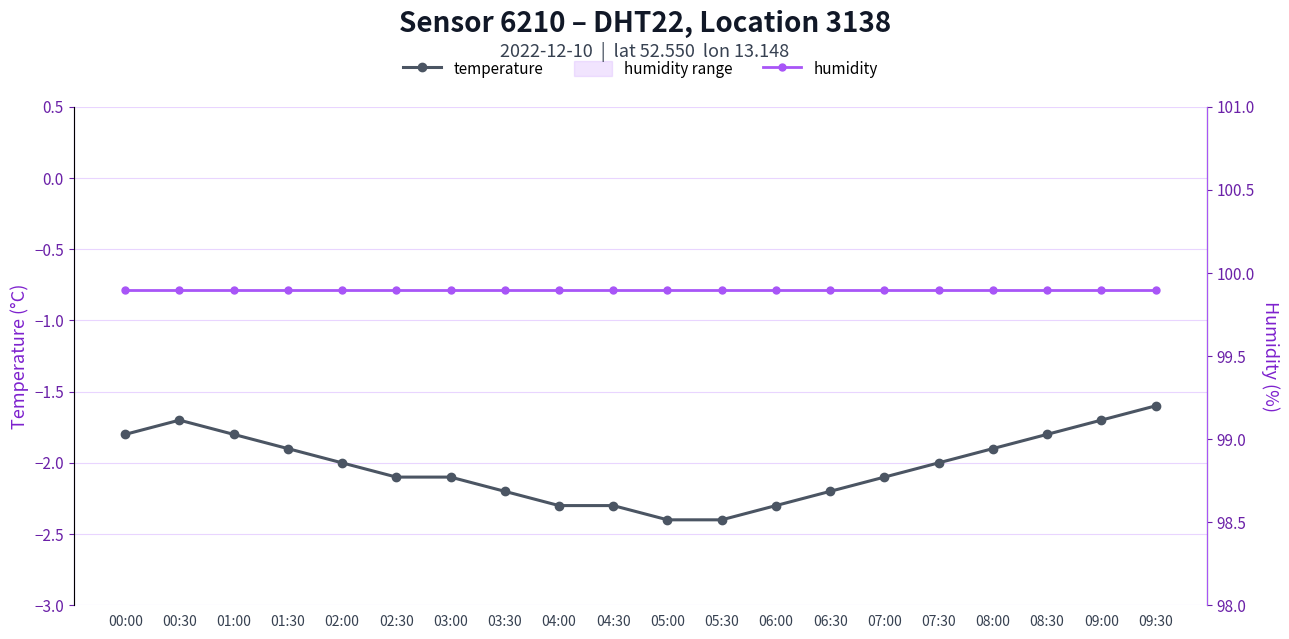

What is the value of the temperature point at the 16th from the left?

-2.0